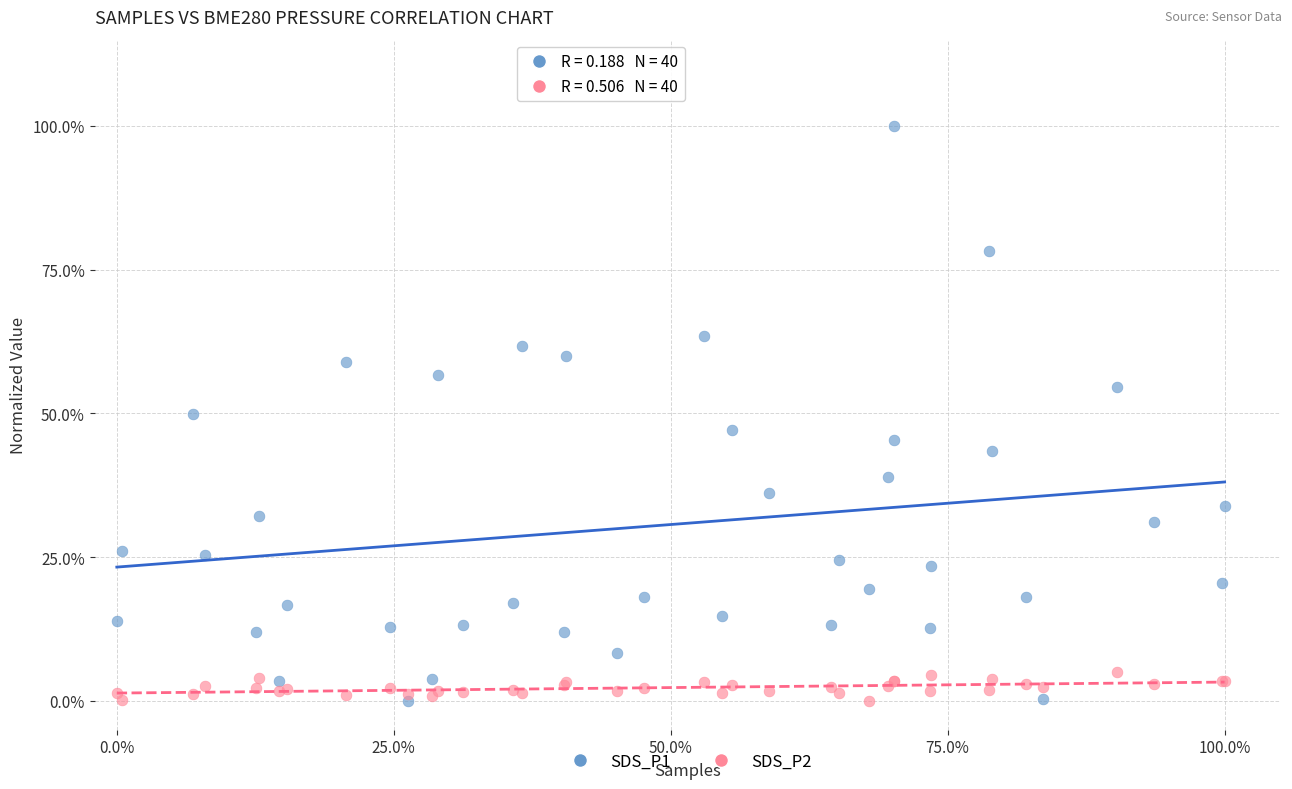

Which series has the widest spread of Y values?

SDS_P1